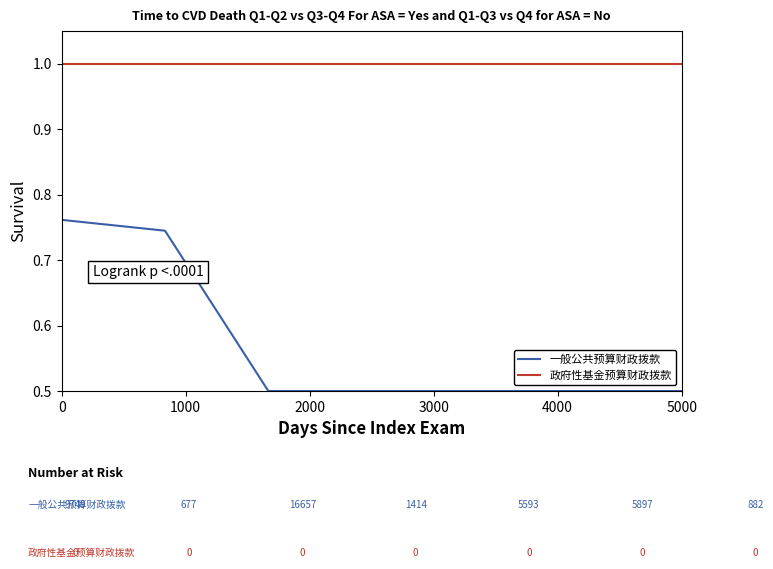

Which series has the largest range (max minus min)?

一般公共预算财政拨款